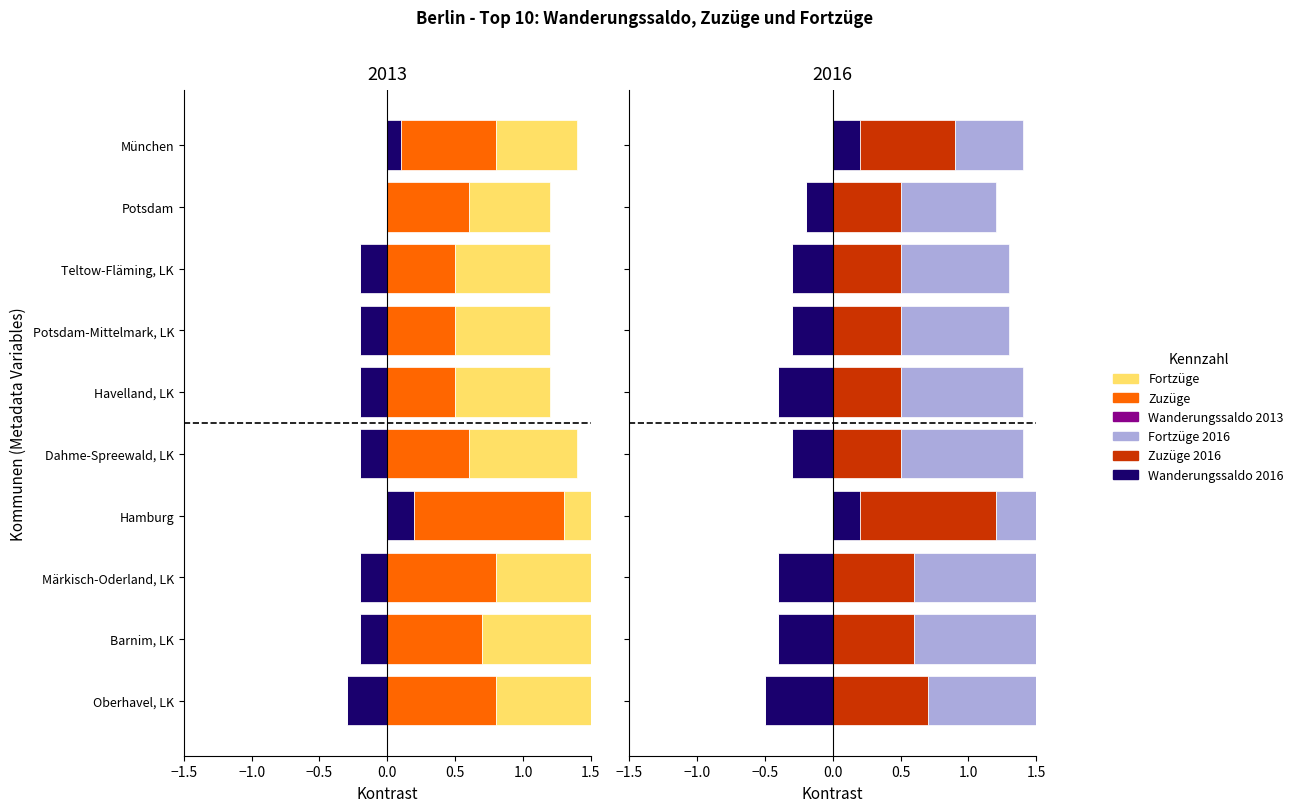

What is the maximum value for Wanderungssaldo?

0.2